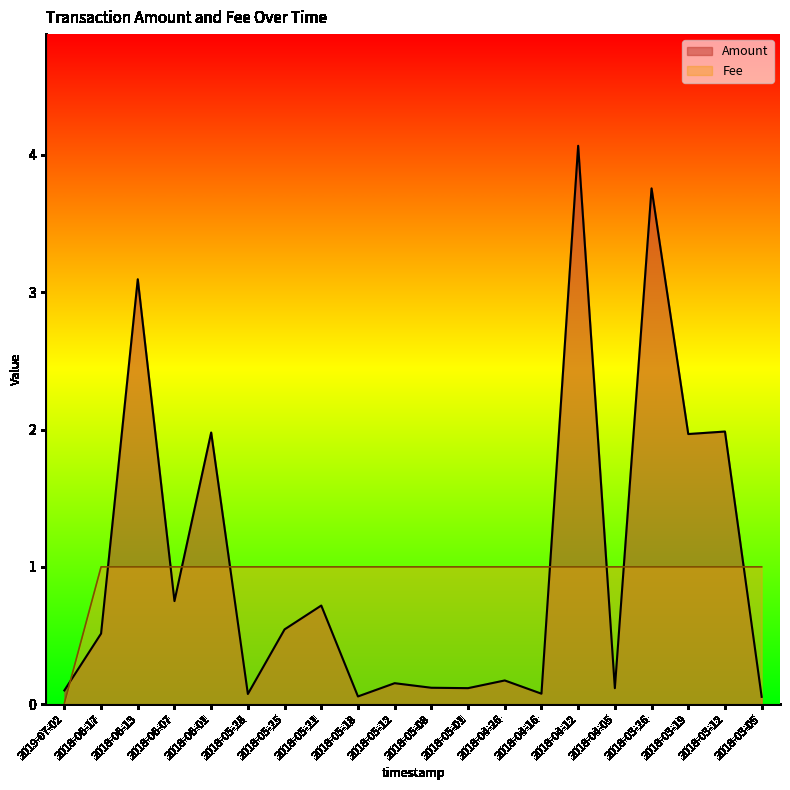

At how many categories does at least one series exceed 0?

20